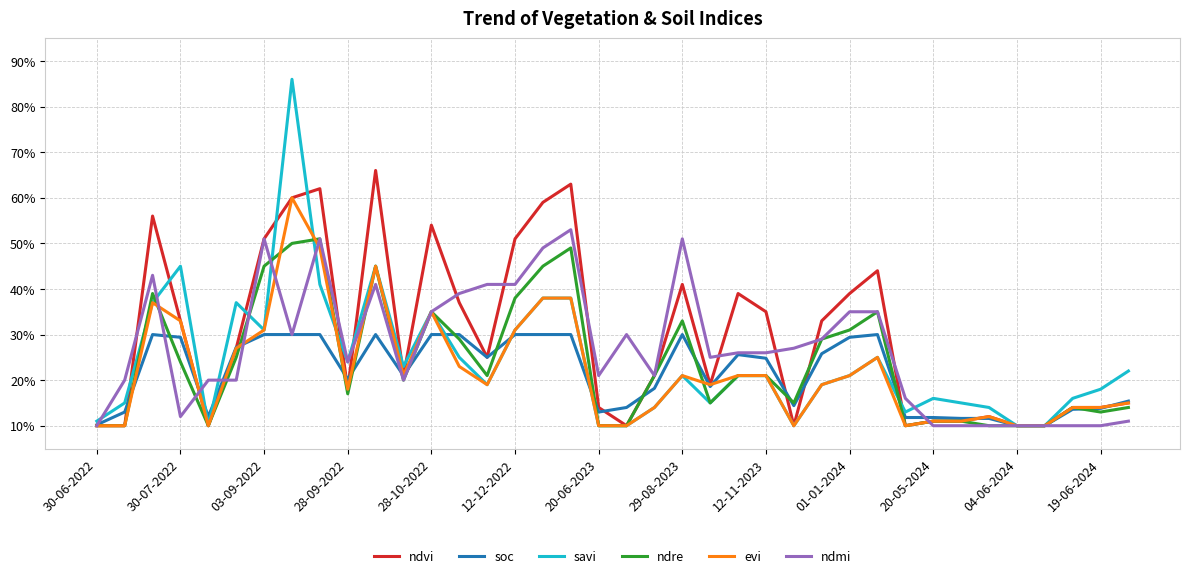

Does the chart display data point markers on the line(s)?

No